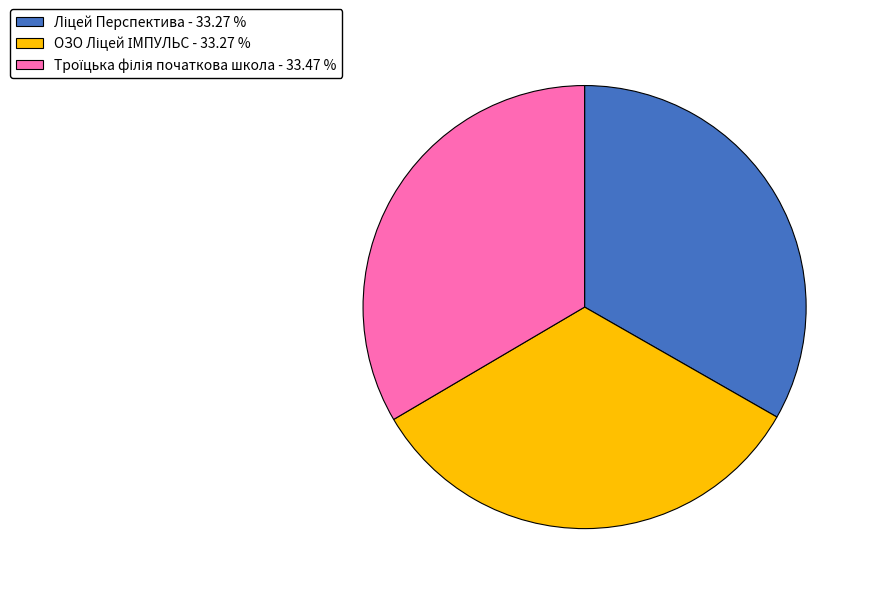

Count the number of slices in the pie.

3